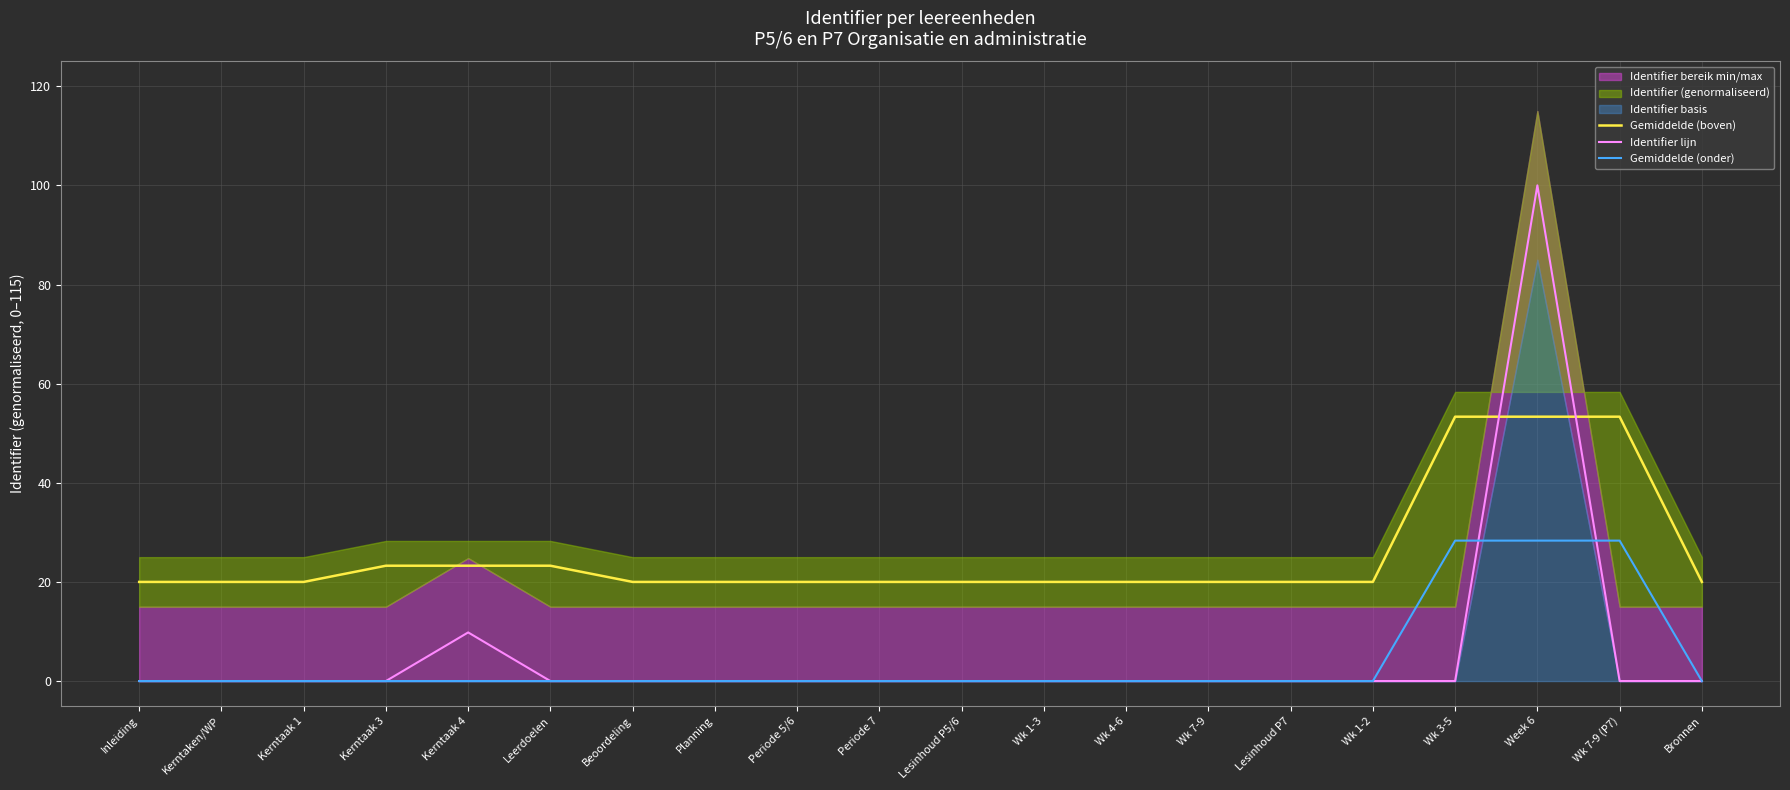

True or false: Gemiddelde (onder) and Gemiddelde (boven) cross at least once.

False